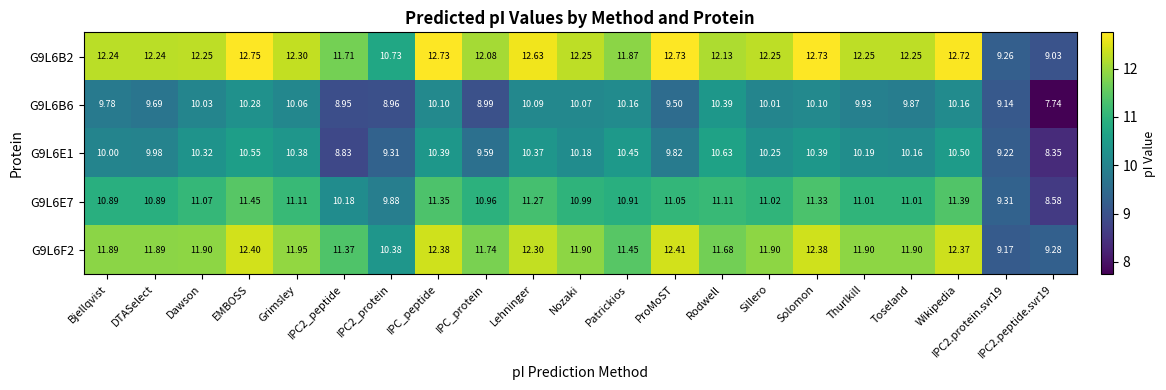

How many series are shown in this chart?

5